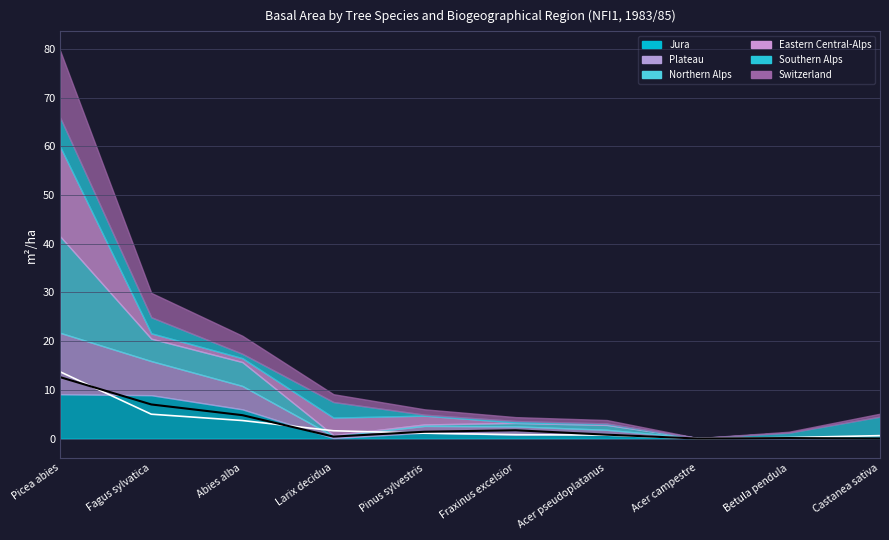

In Southern Alps, how many points are lower than both neighbors (excluding endpoints)?

3